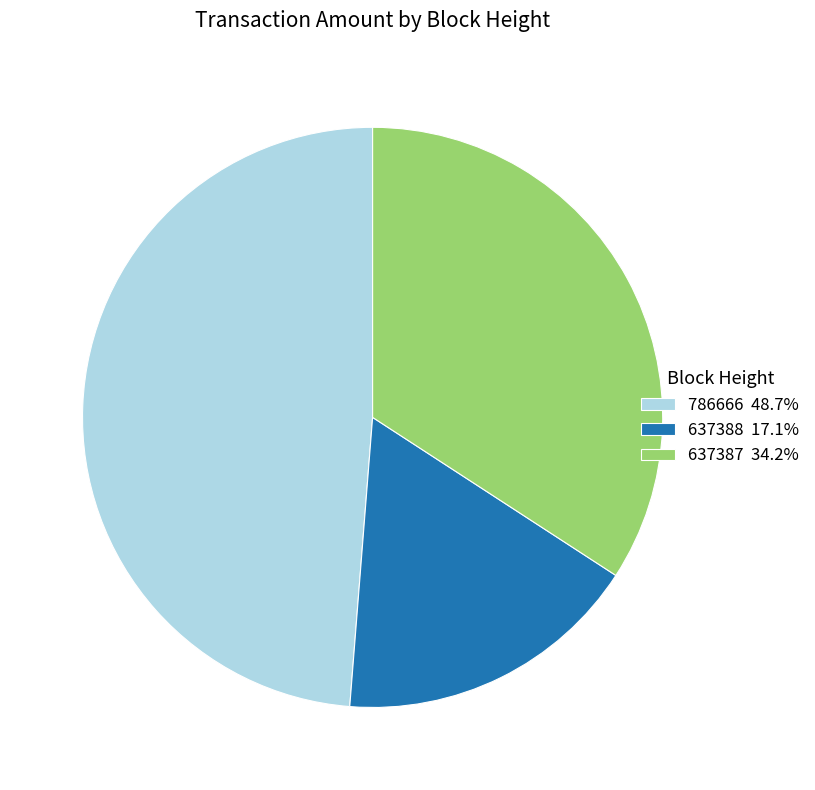

Which category has the biggest portion of the pie?

786666